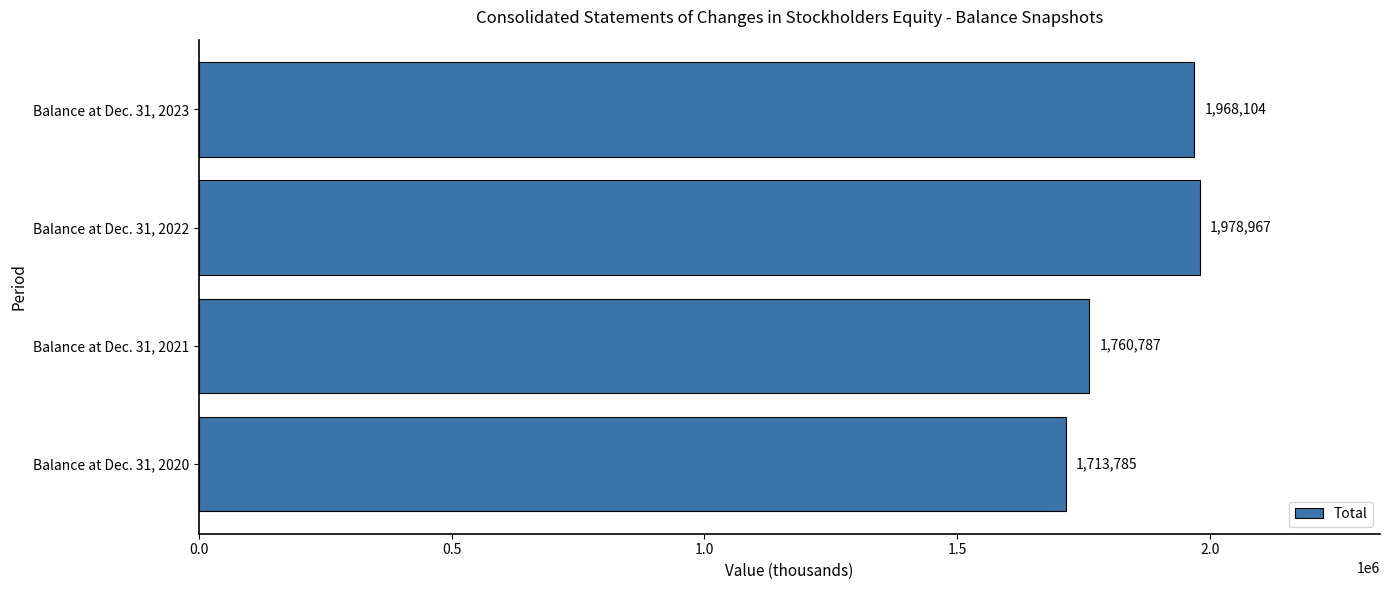

At which label is the value closest to 1846376?

Balance at Dec. 31, 2021